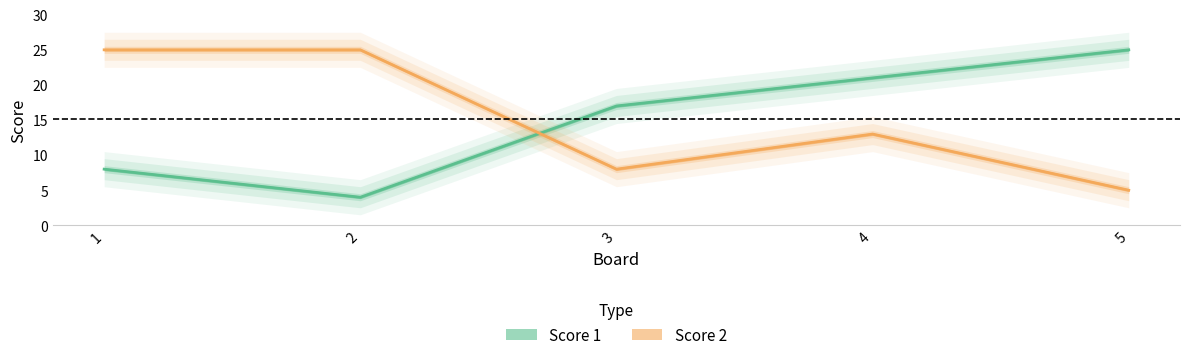

How many series are shown in this chart?

2